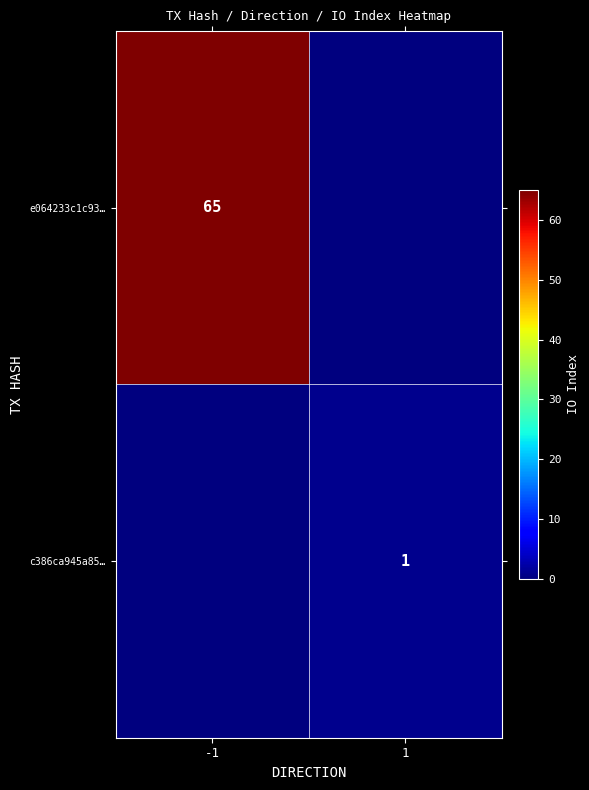

What is the total value across all series at 1?

1